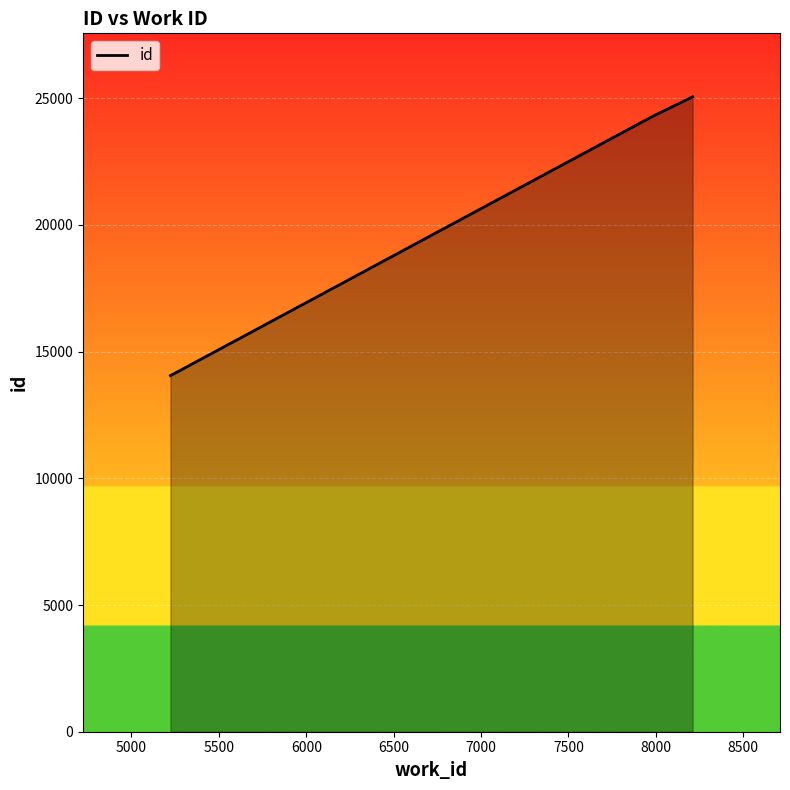

What is the difference between the second highest and minimum values?

10243